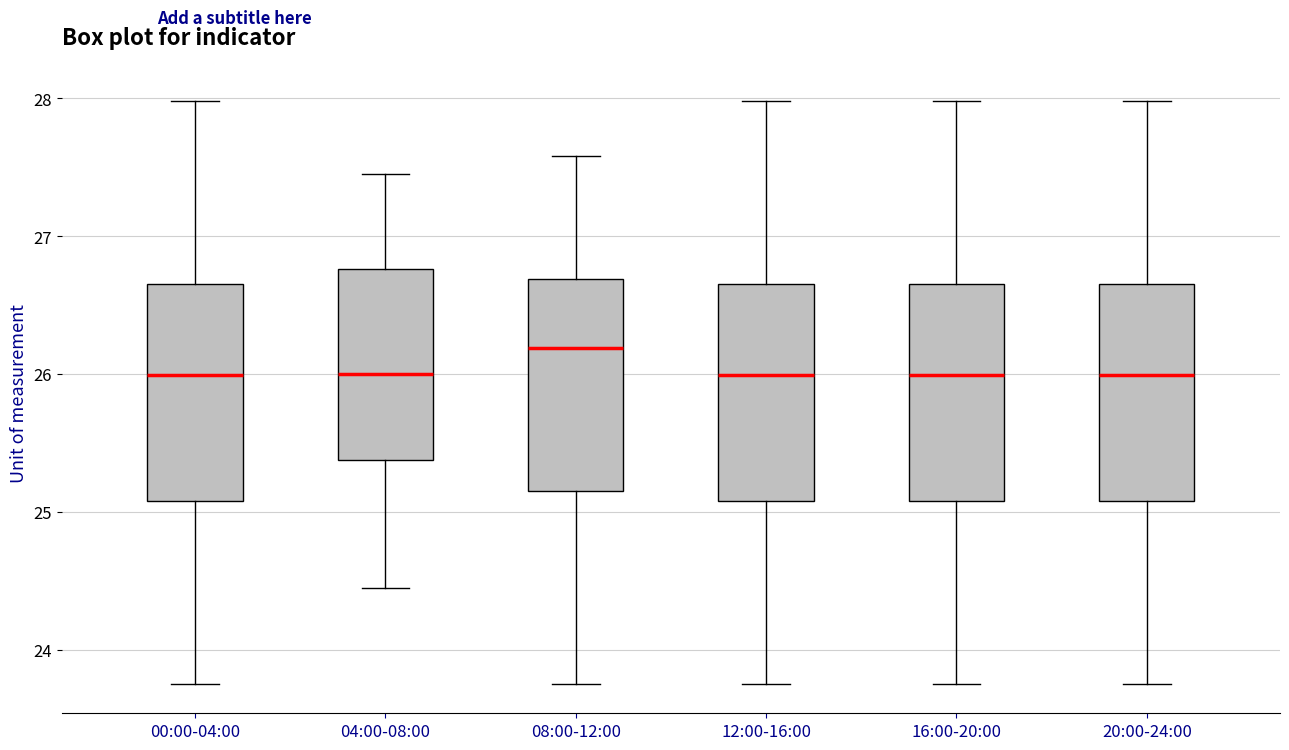

Reading left to right, transcribe this box plot: for each box, give where its median line is, the range the box spans, and where its two whiskers end, as read against the y-axis. The values are not printed on the chart, so give them approximately, as read against the axis.

00:00-04:00: median 26.0, box 25.1 to 26.7, whiskers 23.8 to 28.0
04:00-08:00: median 26.0, box 25.4 to 26.8, whiskers 24.5 to 27.5
08:00-12:00: median 26.2, box 25.2 to 26.7, whiskers 23.8 to 27.6
12:00-16:00: median 26.0, box 25.1 to 26.7, whiskers 23.8 to 28.0
16:00-20:00: median 26.0, box 25.1 to 26.7, whiskers 23.8 to 28.0
20:00-24:00: median 26.0, box 25.1 to 26.7, whiskers 23.8 to 28.0